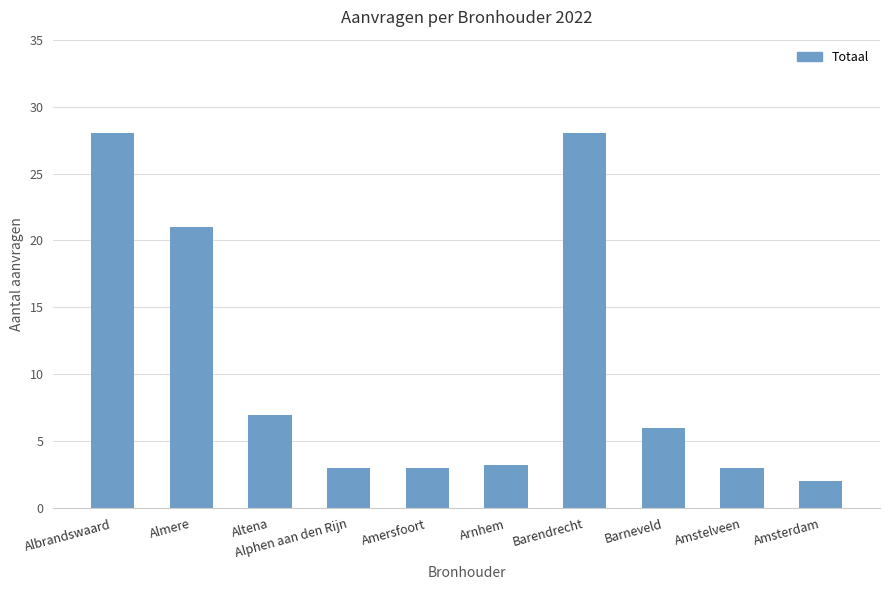

How many values are below 6?

5